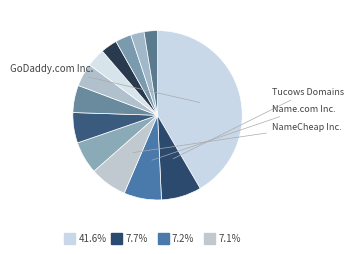

Count the number of slices in the pie.

13